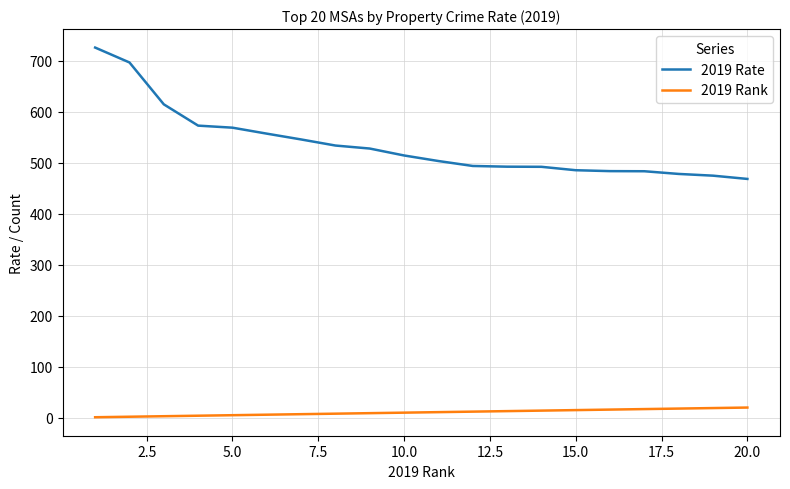

What is the highest value of the 2019 Rank series?

20.0